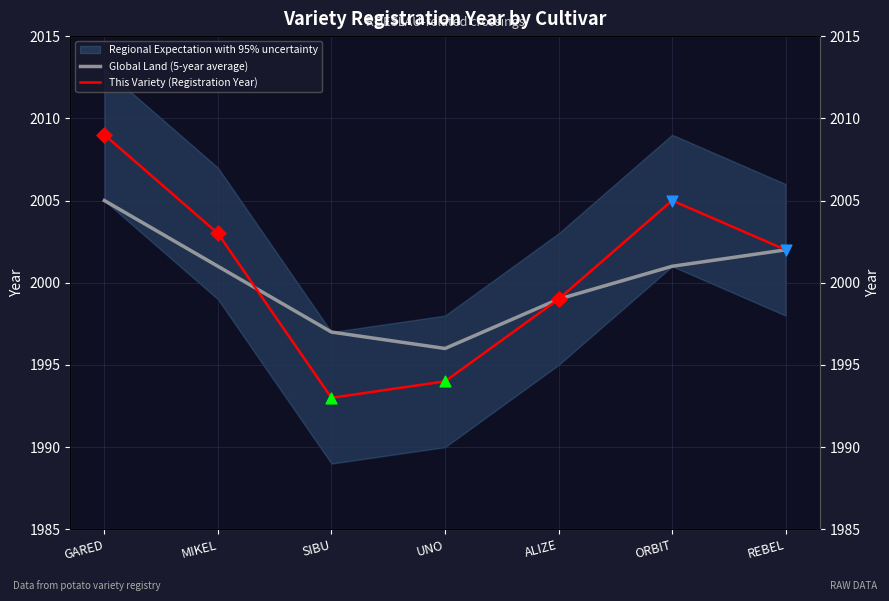

Which series has the largest Y range (max minus min)?

This Variety (Registration Year)